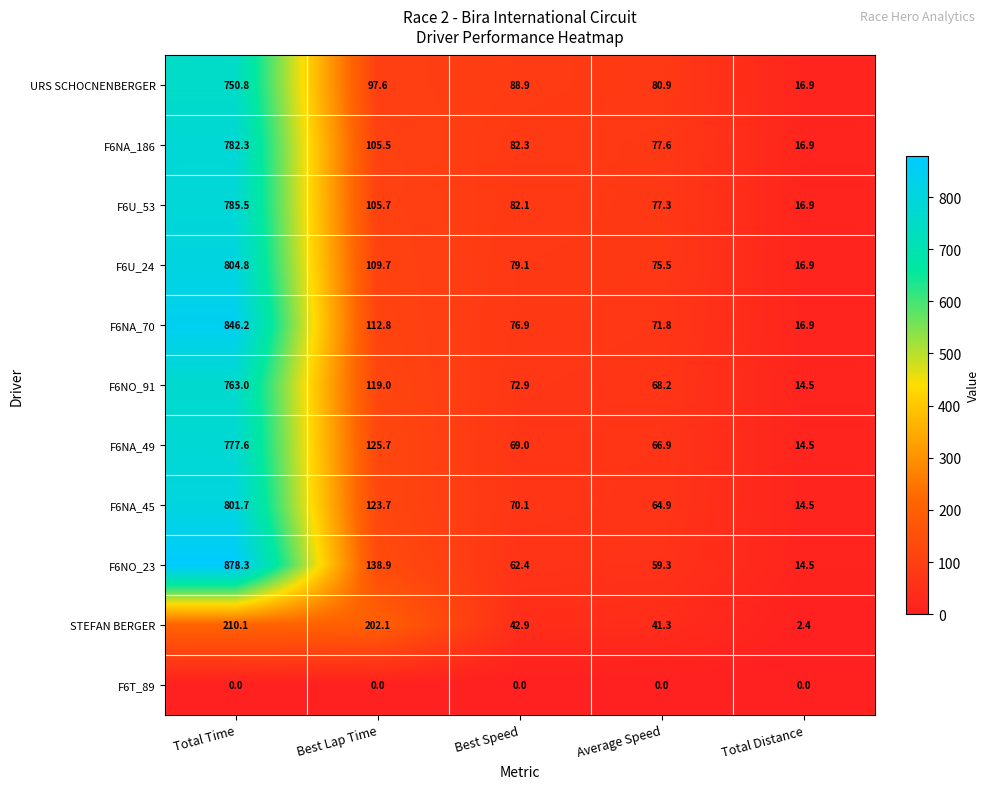

List the labels in order of STEFAN BERGER value, largest first.

Total Time, Best Lap Time, Best Speed, Average Speed, Total Distance